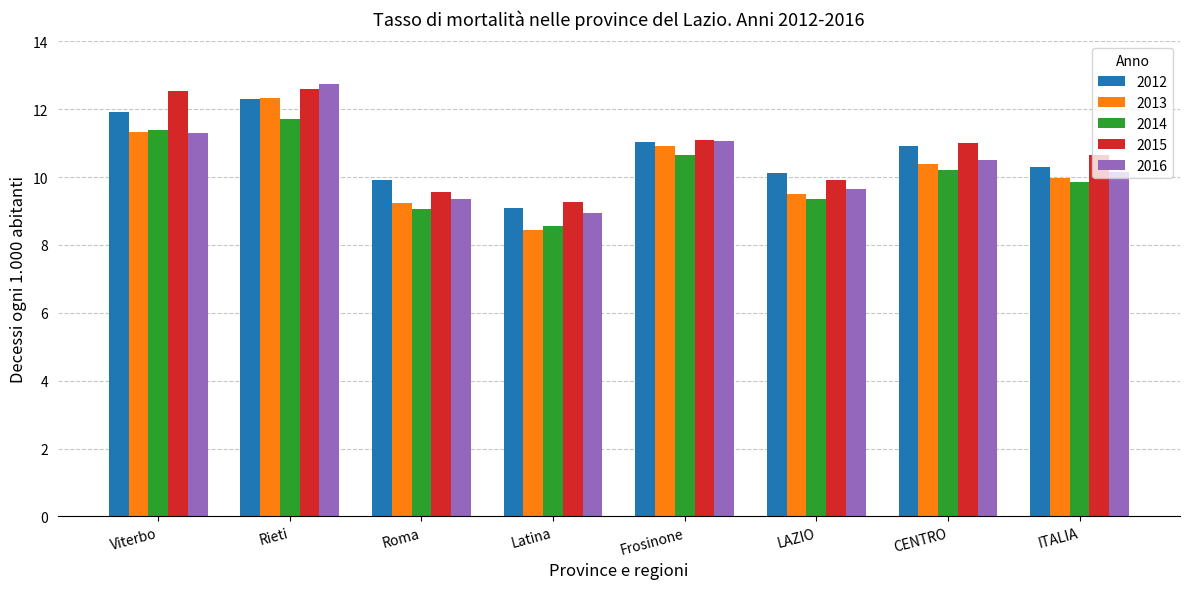

At how many categories does at least one series exceed 10?

6